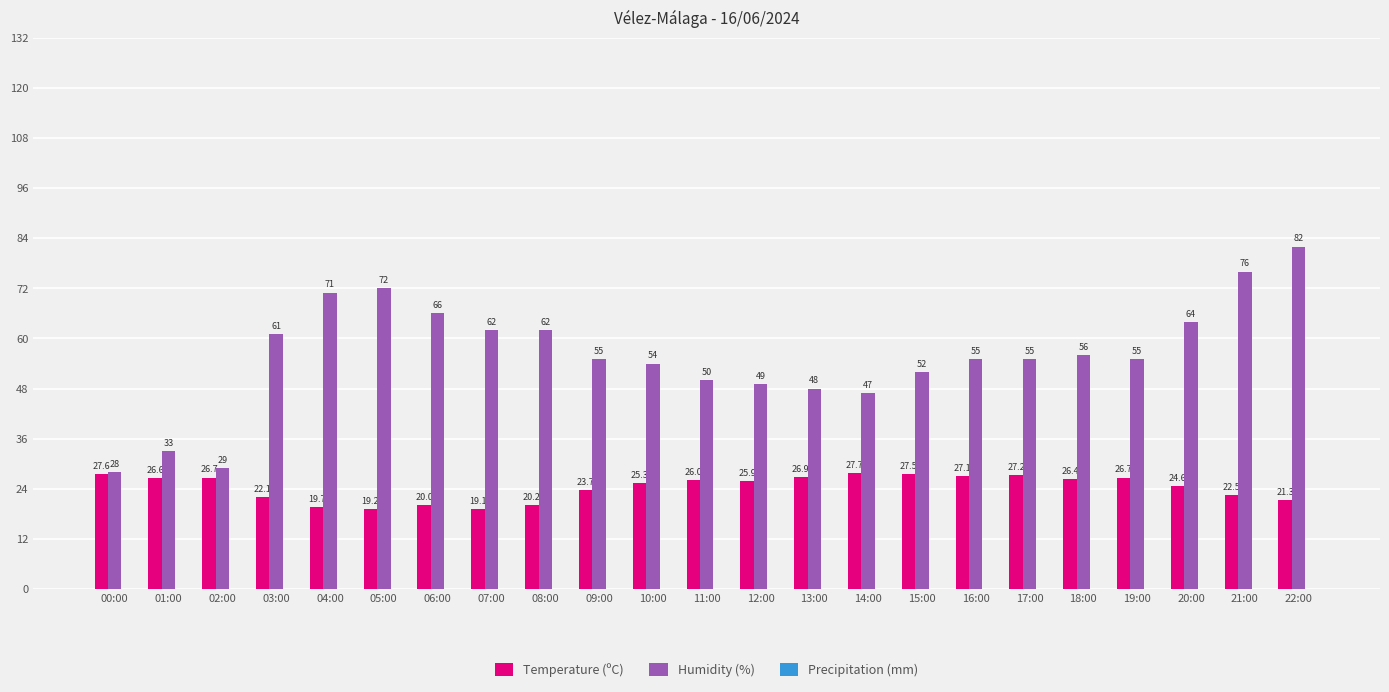

What is the label of the 11th bar from the right?

12:00